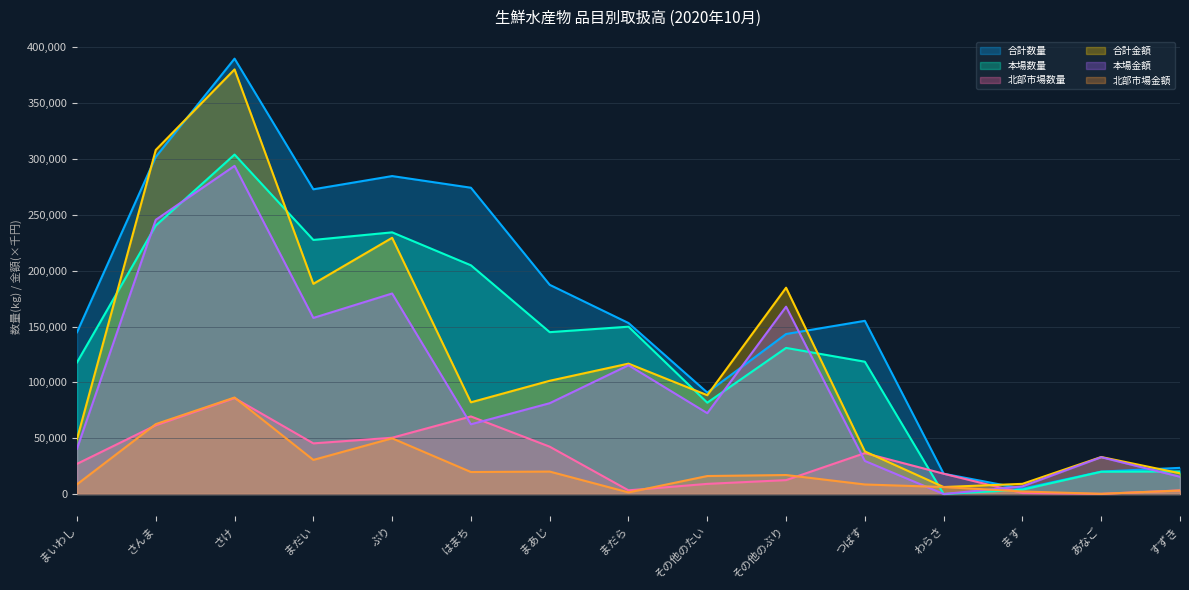

At how many categories does at least one series exceed 239109?

5